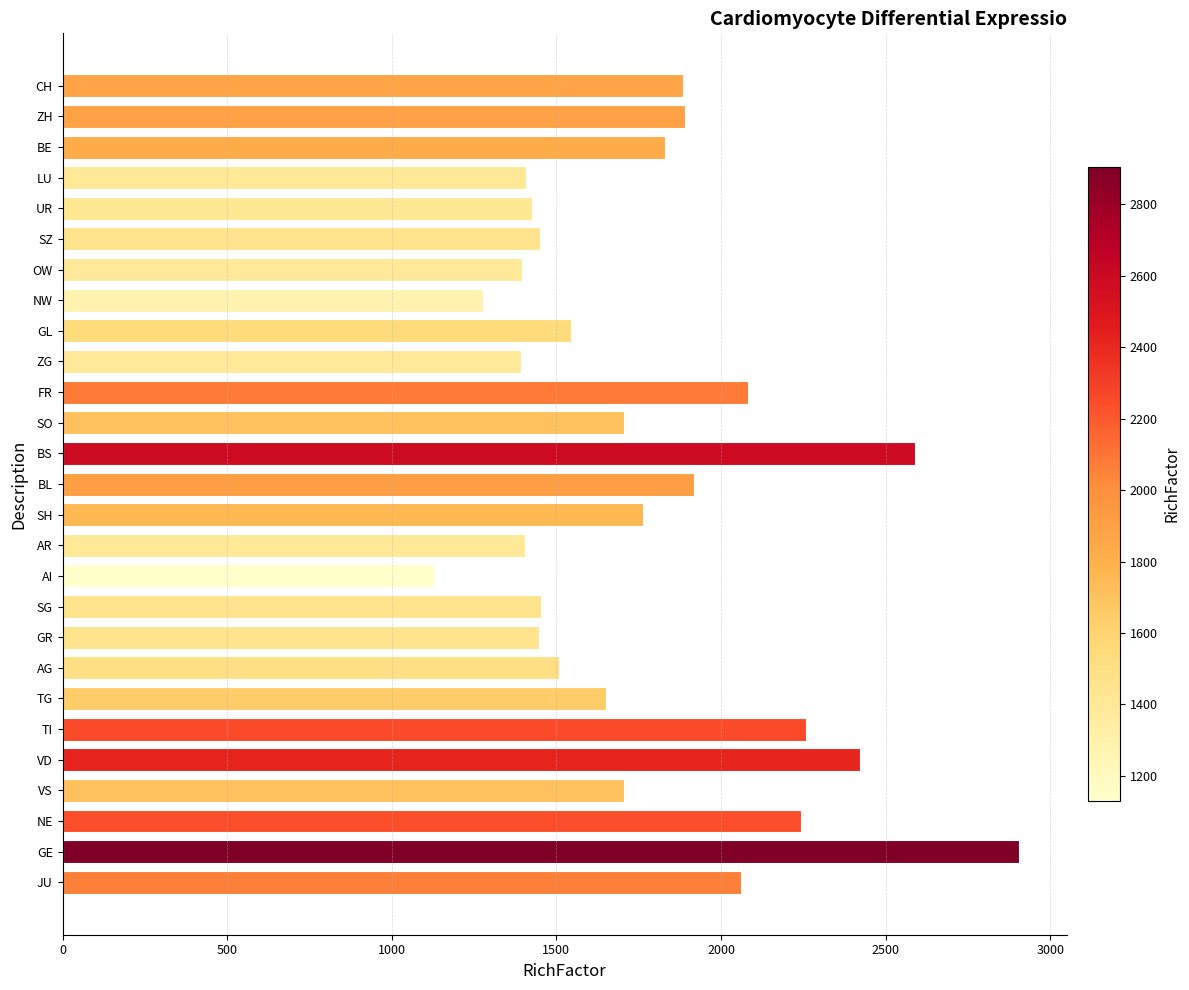

True or false: the data shows 5077.5 at GE.

False